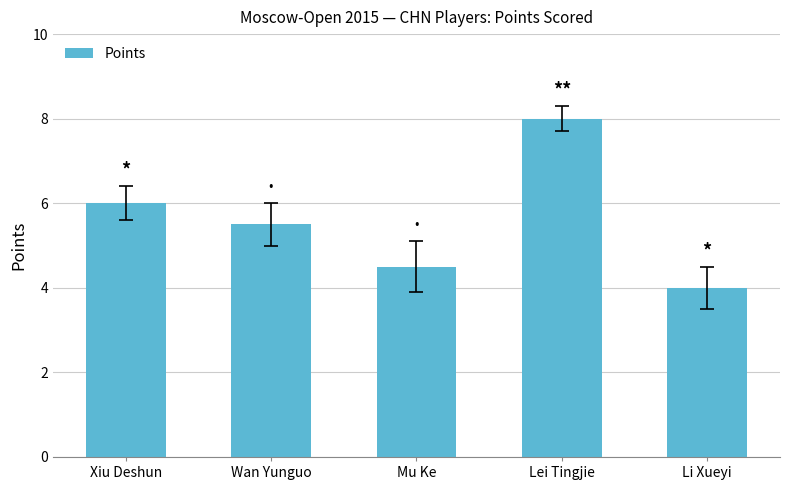

True or false: the data shows 4.0 at Li Xueyi.

True